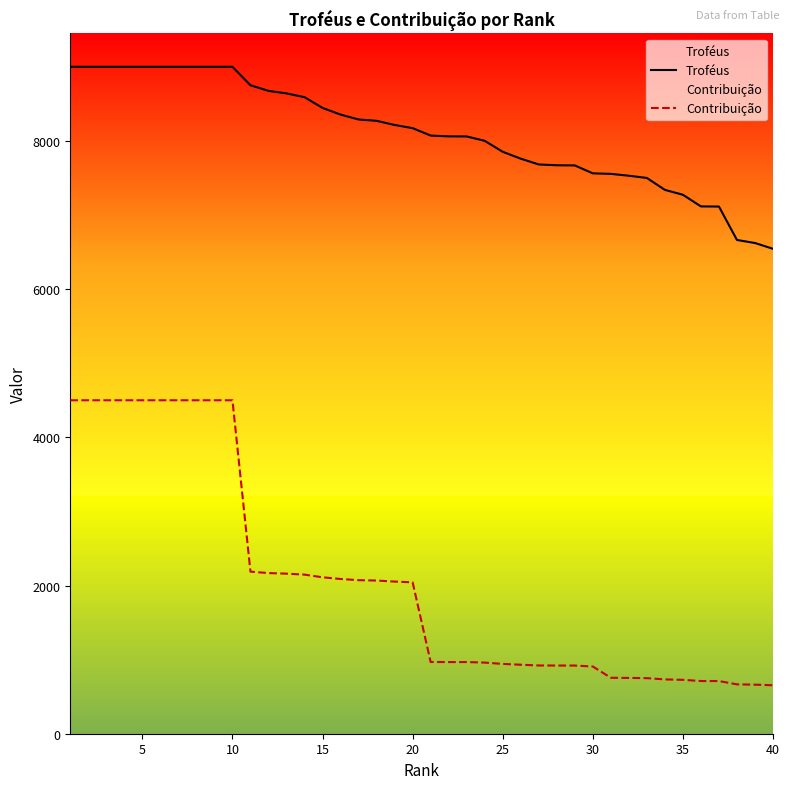

True or false: Troféus and Contribuição cross at least once.

False